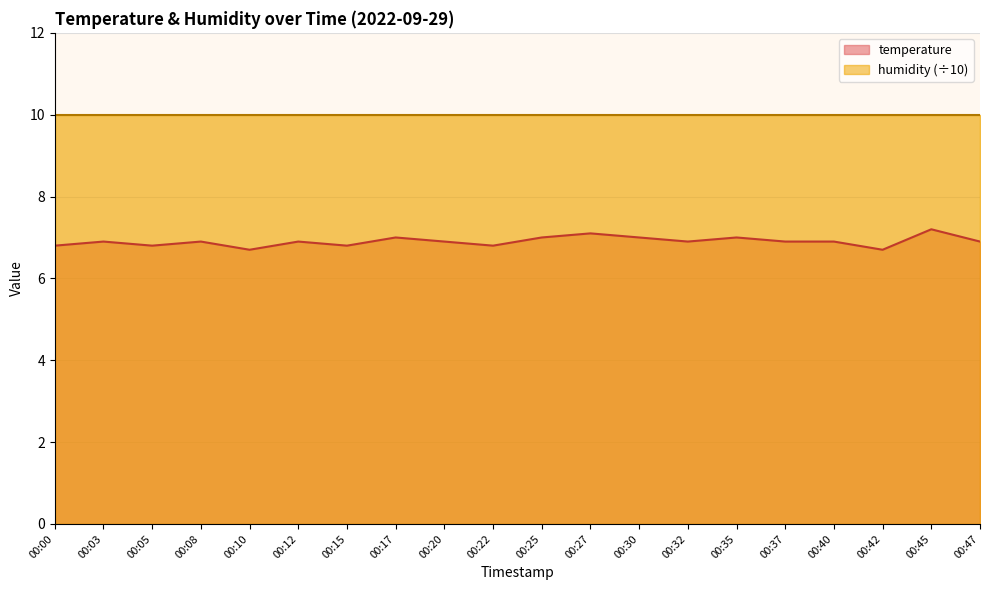

Reading left to right, list all the values displayed in this chart.

6.8	6.9	6.8	6.9	6.7	6.9	6.8	7.0	6.9	6.8	7.0	7.1	7.0	6.9	7.0	6.9	6.9	6.7	7.2	6.9